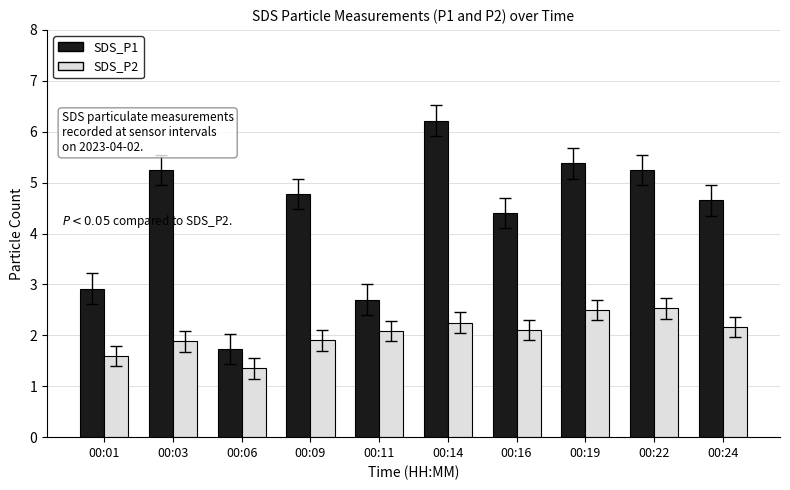

At which label does SDS_P1 reach its minimum?

00:06